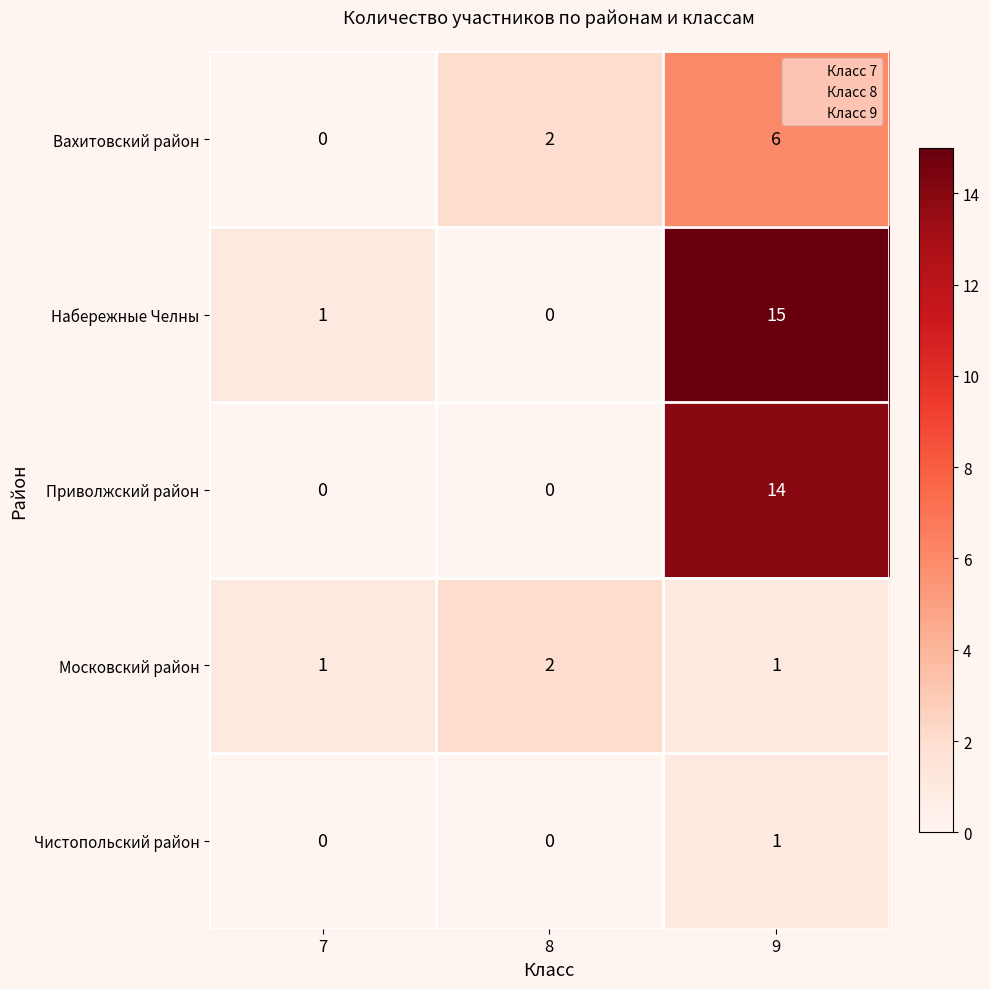

The Набережные Челны series shows 0 at 8. True or false?

True